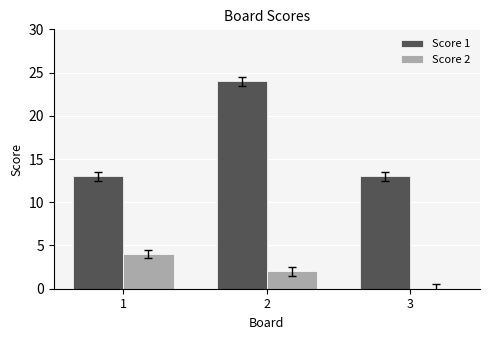

Which category has the highest value in the Score 2 series?

1